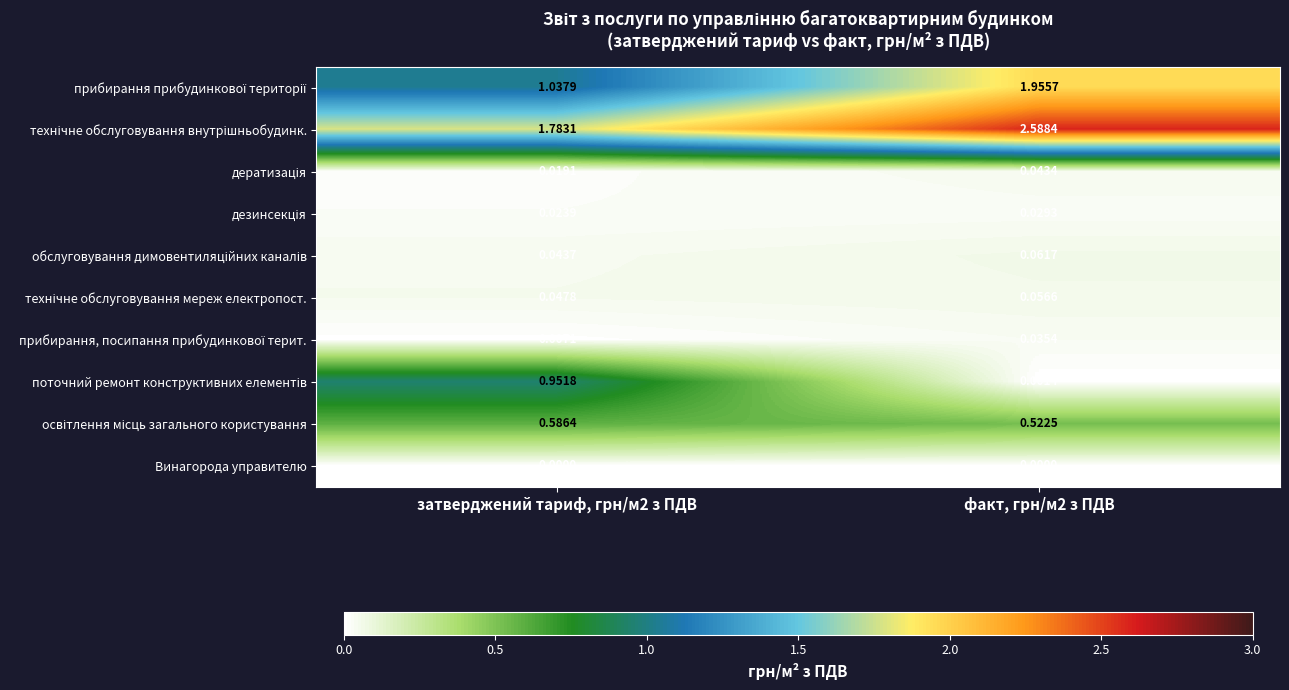

How many distinct data groups are displayed?

10